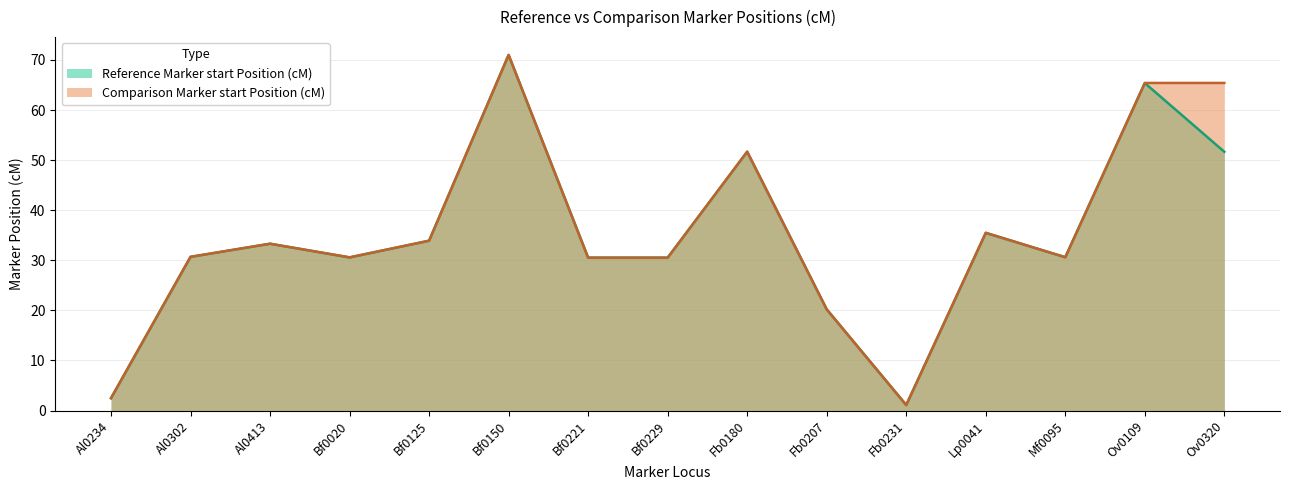

What is the label of the 11th point from the right?

Bf0125